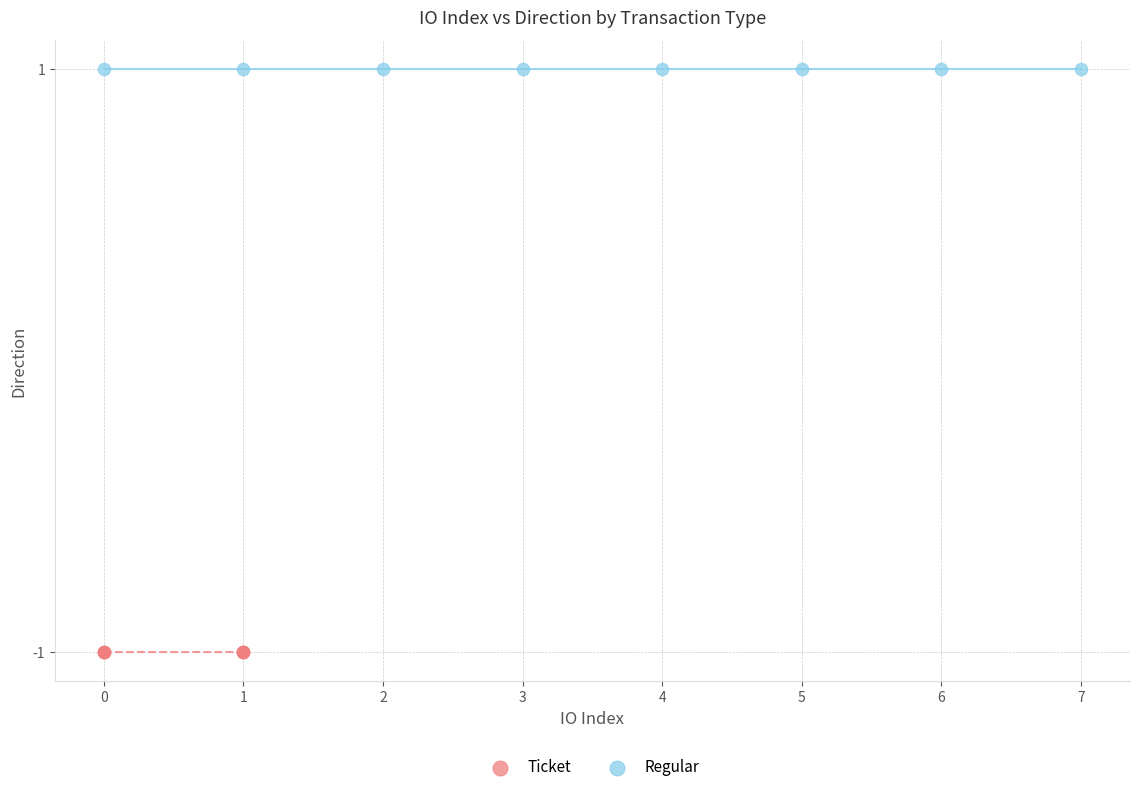

Which series contains the highest Y value?

Regular